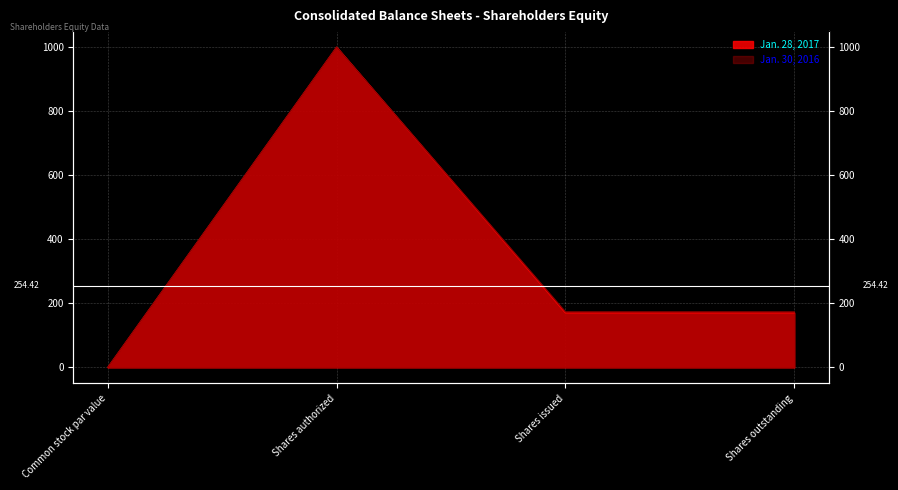

What is the spread (max minus min) of values at Shares issued?

3.5